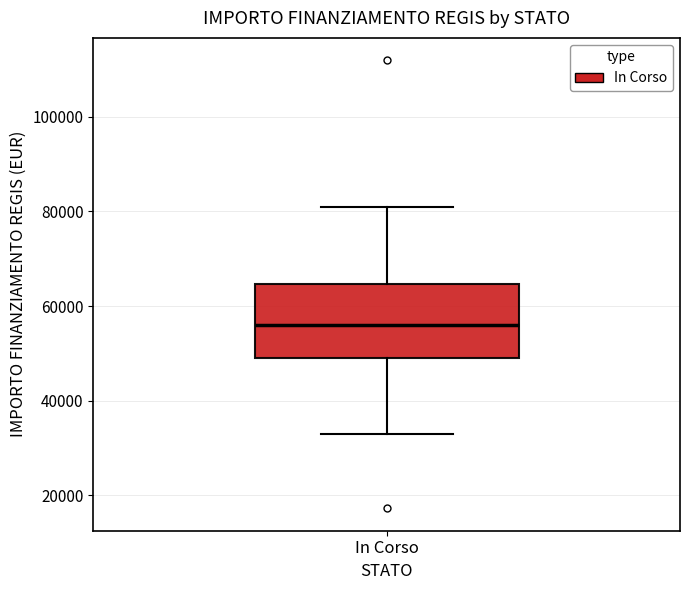

Transcribe this box plot: give where the median line is, the range the box spans, and where the two whiskers end, as read against the y-axis. The values are not printed on the chart, so give them approximately, as read against the axis.

median 56000, box 50000 to 64000, whiskers 32000 to 80000